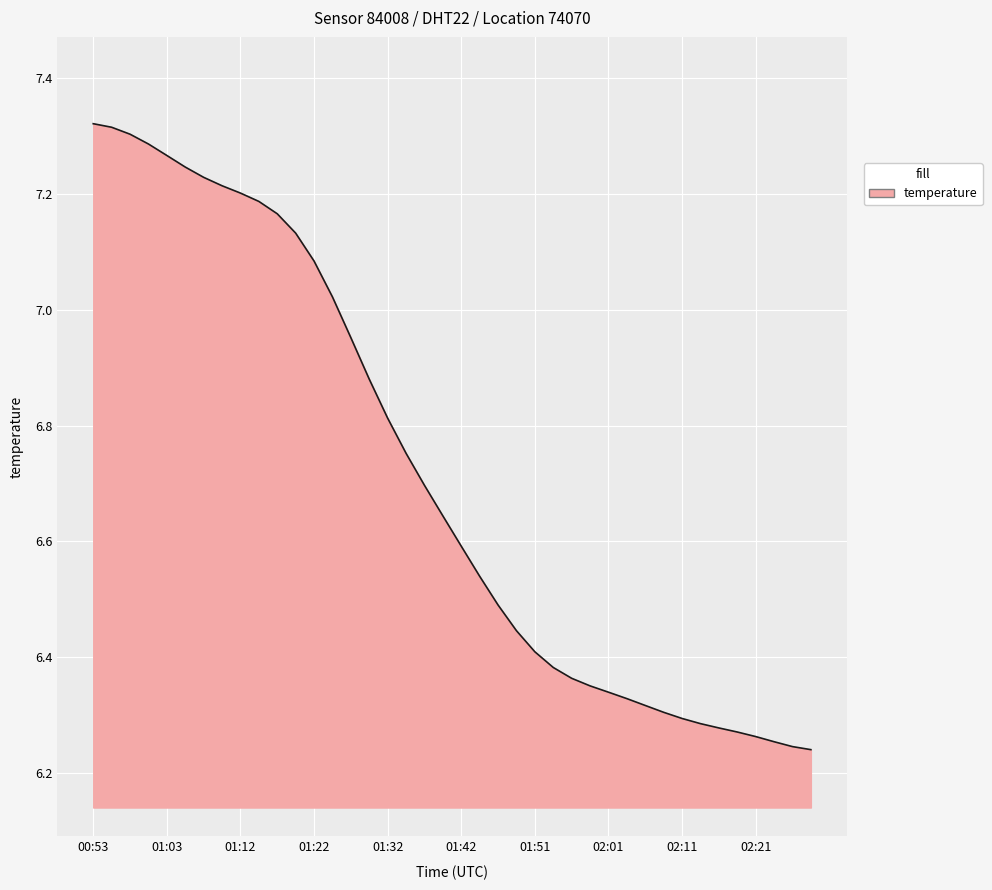

What is the difference between the maximum and minimum values?

1.1